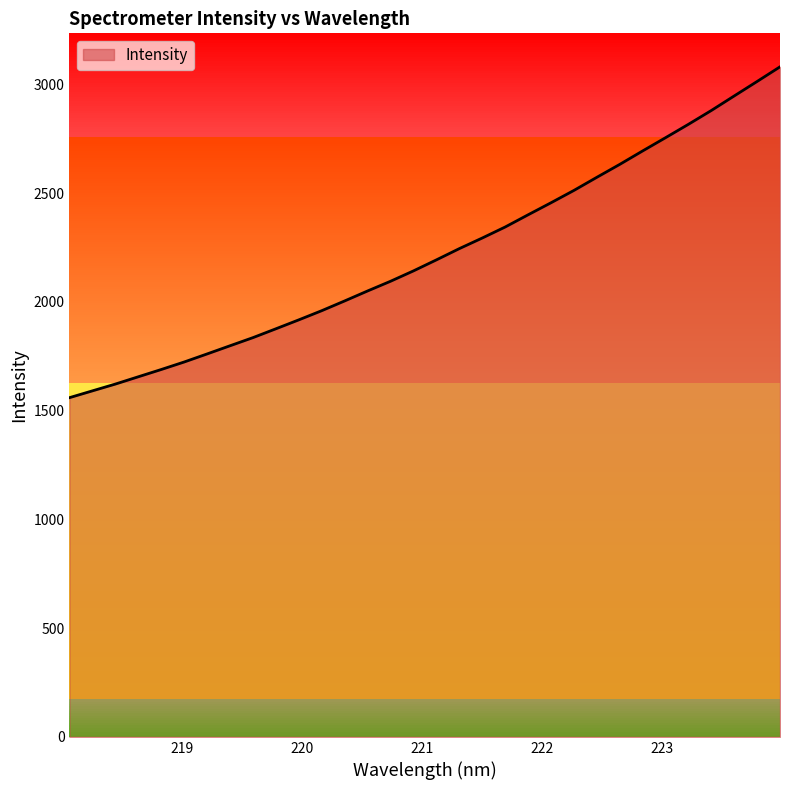

What is the difference between the maximum and minimum values?

1521.3